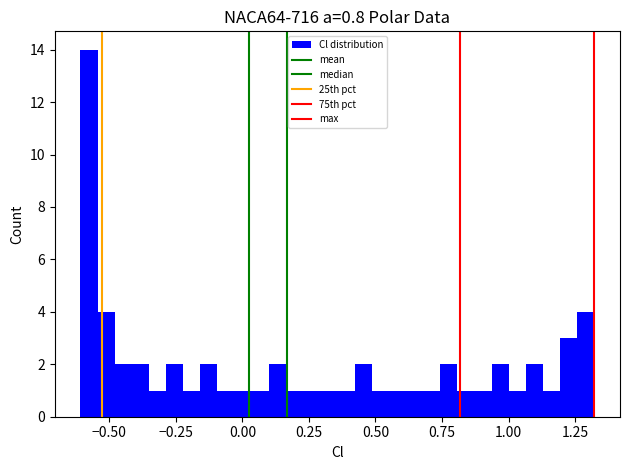

Read against the x-axis, roughly where is the centre of the tallest bar?

-0.60